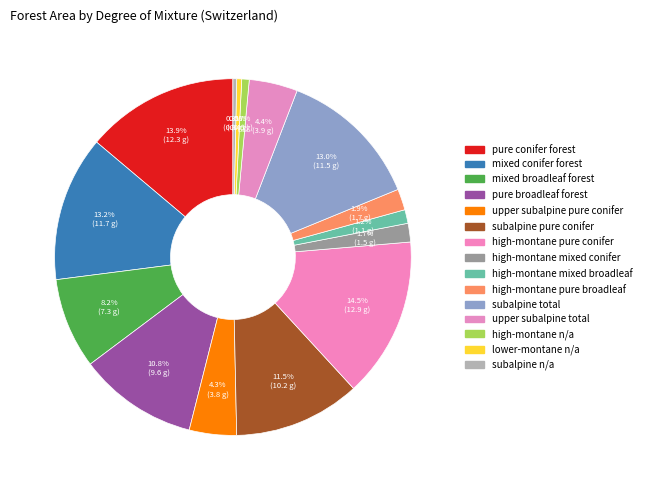

How many slices are in this pie chart?

15